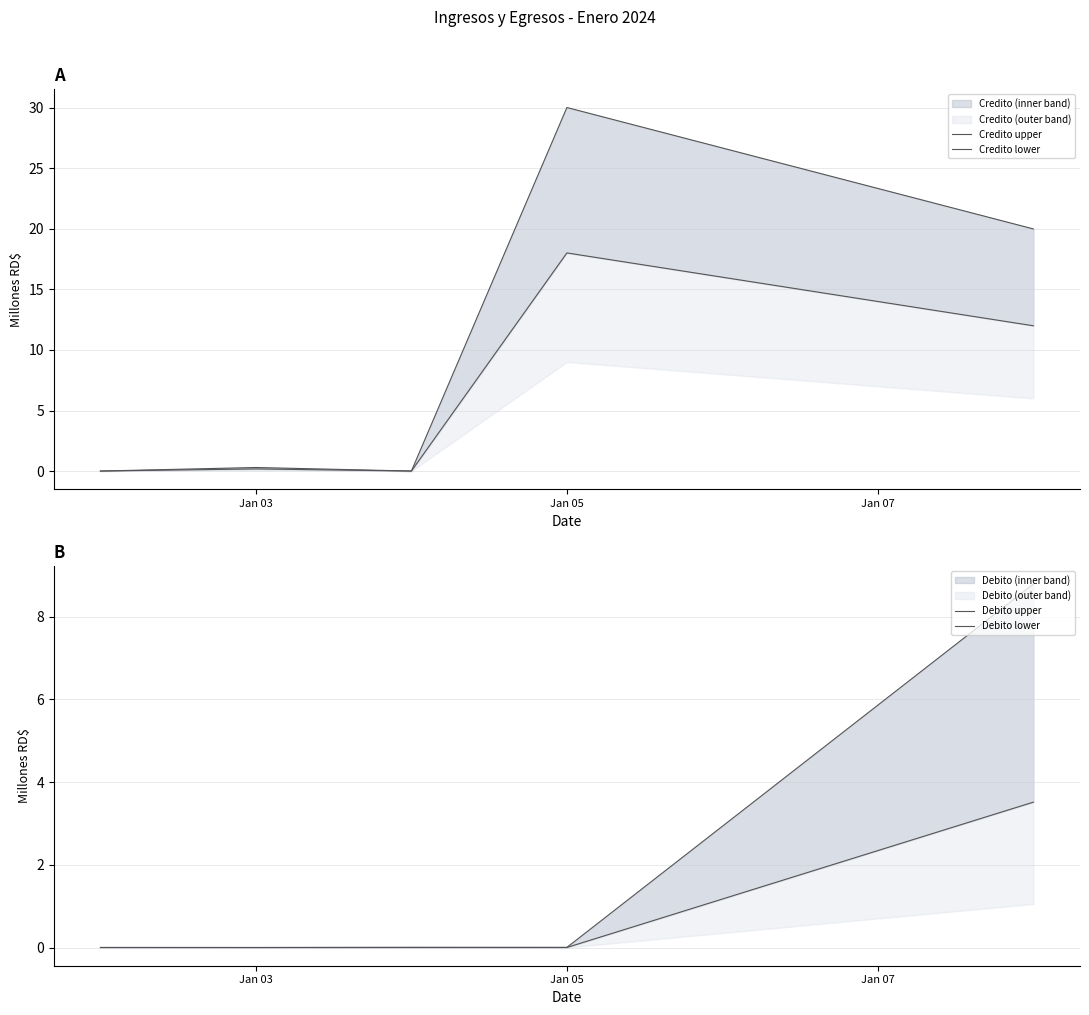

Reading left to right, what are all the values shown in this chart?

Credito upper: 0.0	0.3	0.0	30.0	20.0
Credito lower: 0.0	0.2	0.0	18.0	12.0
Debito upper: 0.0	0.0	0.0	0.0	8.8
Debito lower: 0.0	0.0	0.0	0.0	3.5